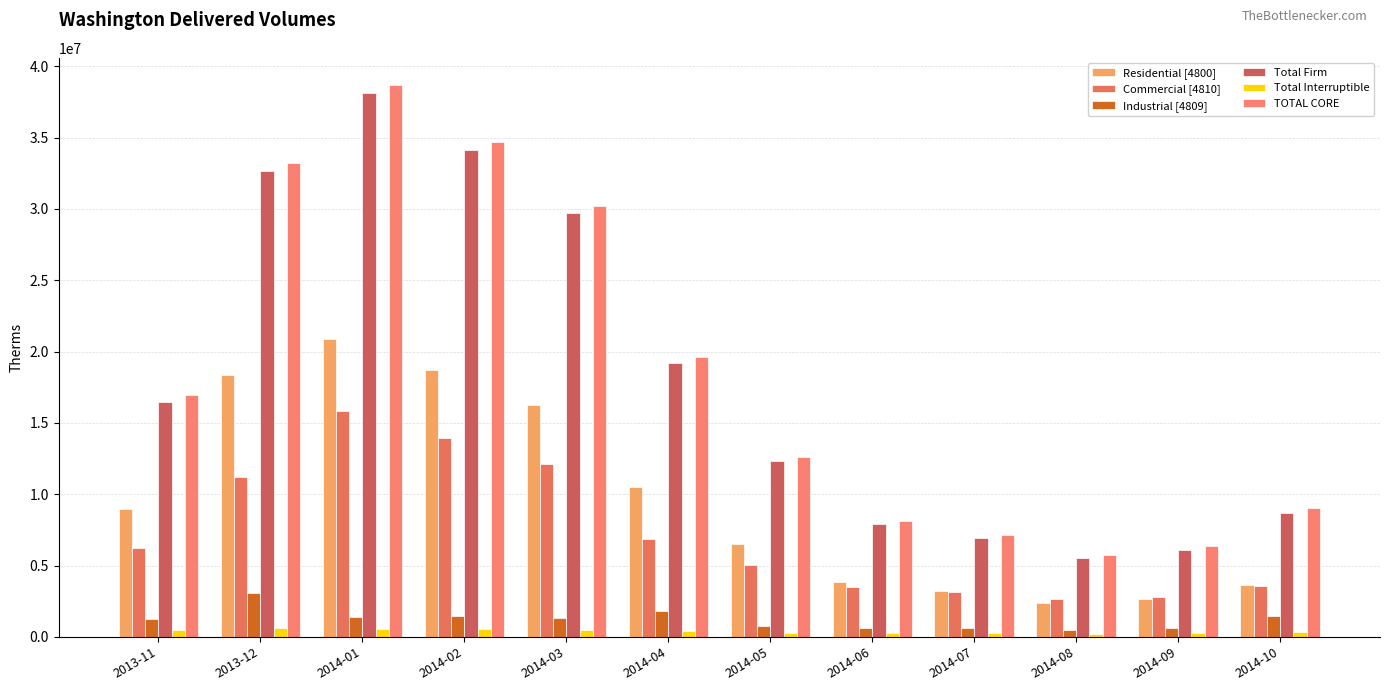

What position from the right is 2014-09?

2